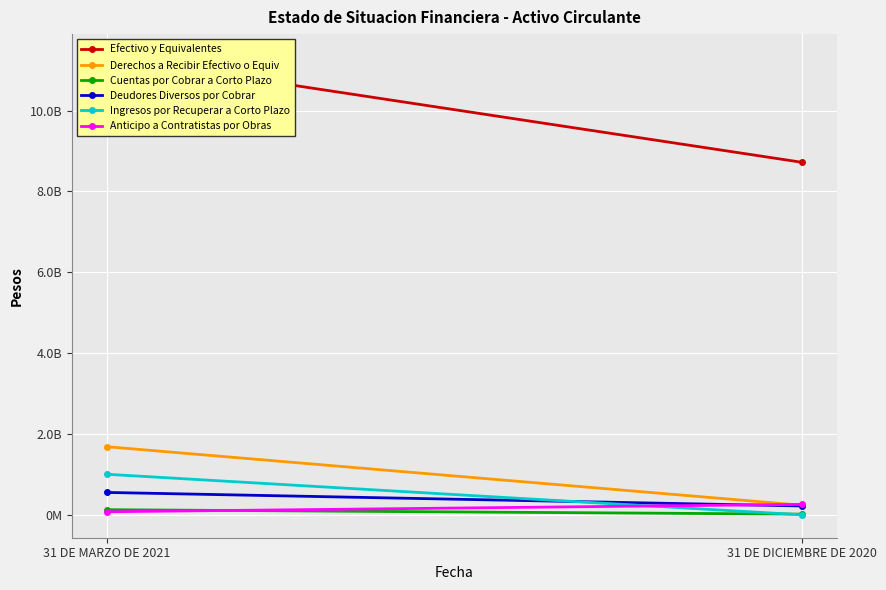

Reading right to left, extract all data points from this chart.

Efectivo y Equivalentes: 31 DE DICIEMBRE DE 2020=8720662731	31 DE MARZO DE 2021=11325951172
Derechos a Recibir Efectivo o Equiv: 31 DE DICIEMBRE DE 2020=237678393	31 DE MARZO DE 2021=1685948269
Cuentas por Cobrar a Corto Plazo: 31 DE DICIEMBRE DE 2020=17676914	31 DE MARZO DE 2021=127371277
Deudores Diversos por Cobrar: 31 DE DICIEMBRE DE 2020=219707265	31 DE MARZO DE 2021=554446244
Ingresos por Recuperar a Corto Plazo: 31 DE DICIEMBRE DE 2020=294214	31 DE MARZO DE 2021=1004130748
Anticipo a Contratistas por Obras: 31 DE DICIEMBRE DE 2020=258460872	31 DE MARZO DE 2021=76361163